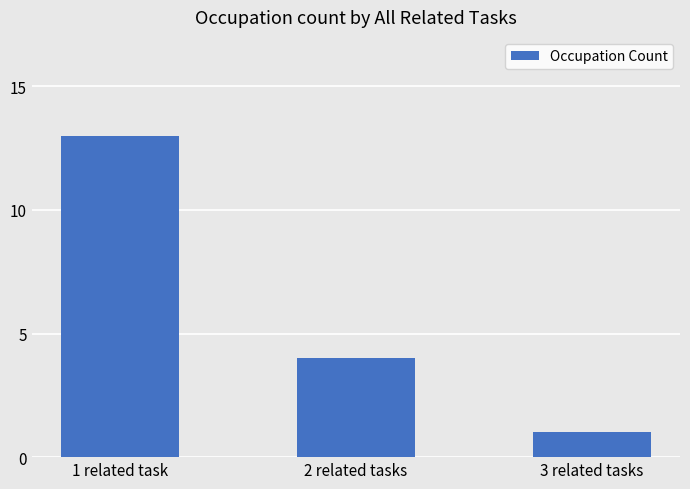

Reading left to right, transcribe all the data shown in this chart.

1 related task=13	2 related tasks=4	3 related tasks=1